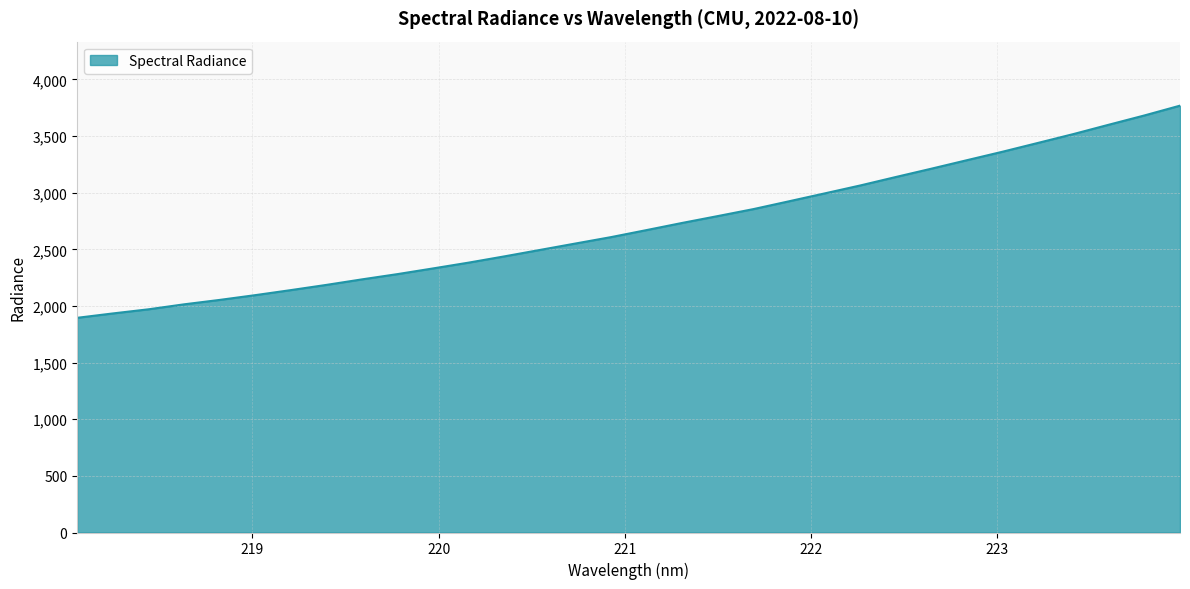

True or false: there are more than 0 points higher than both neighbors.

False